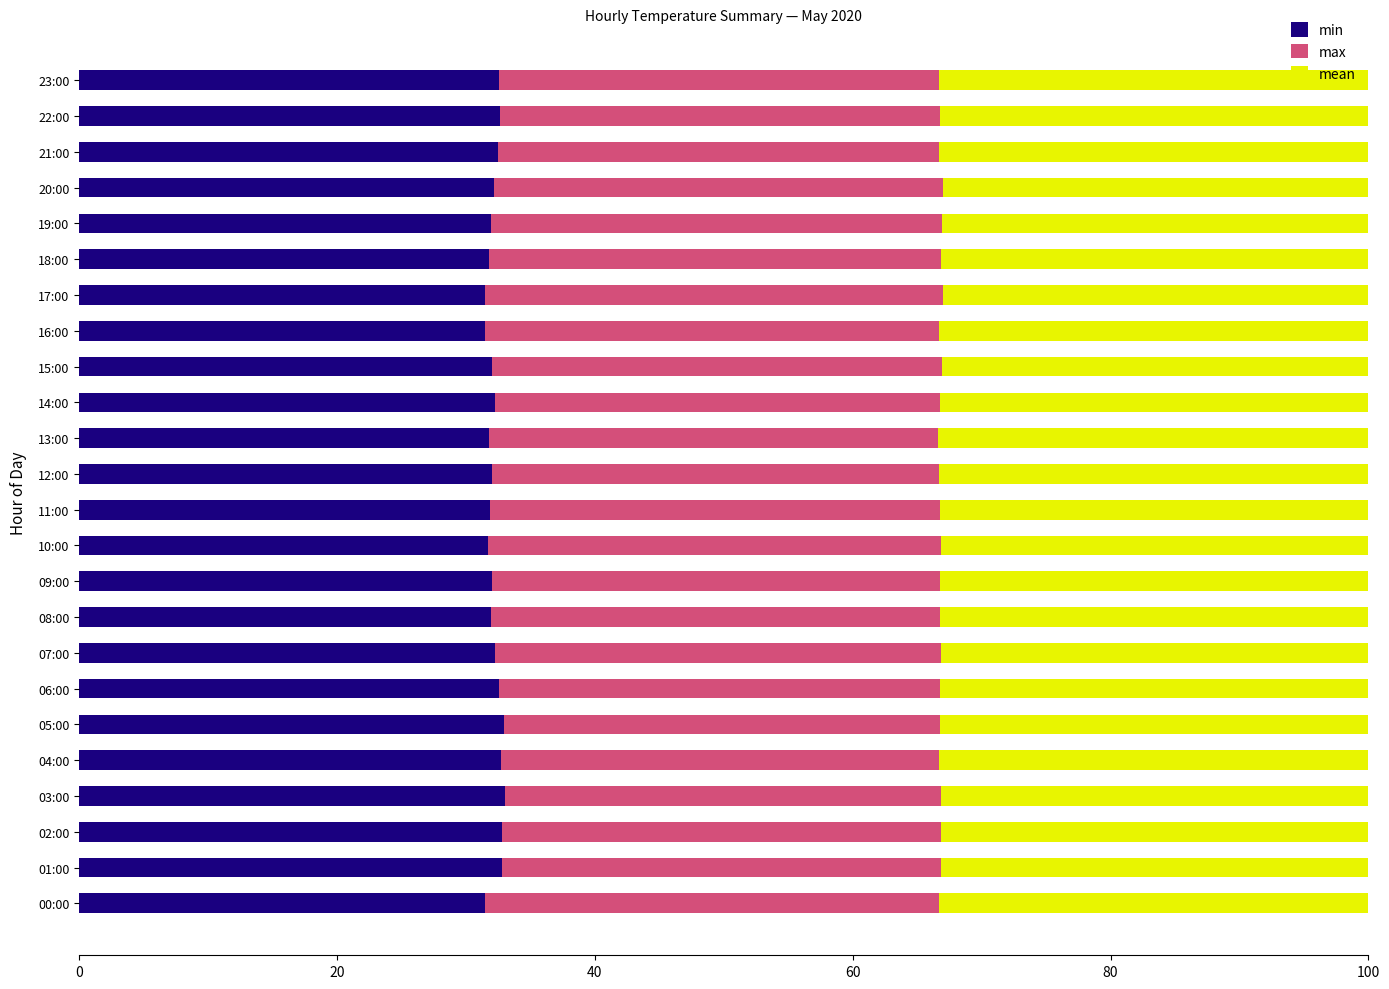

The min series shows 46.2 at 13:00. True or false?

False